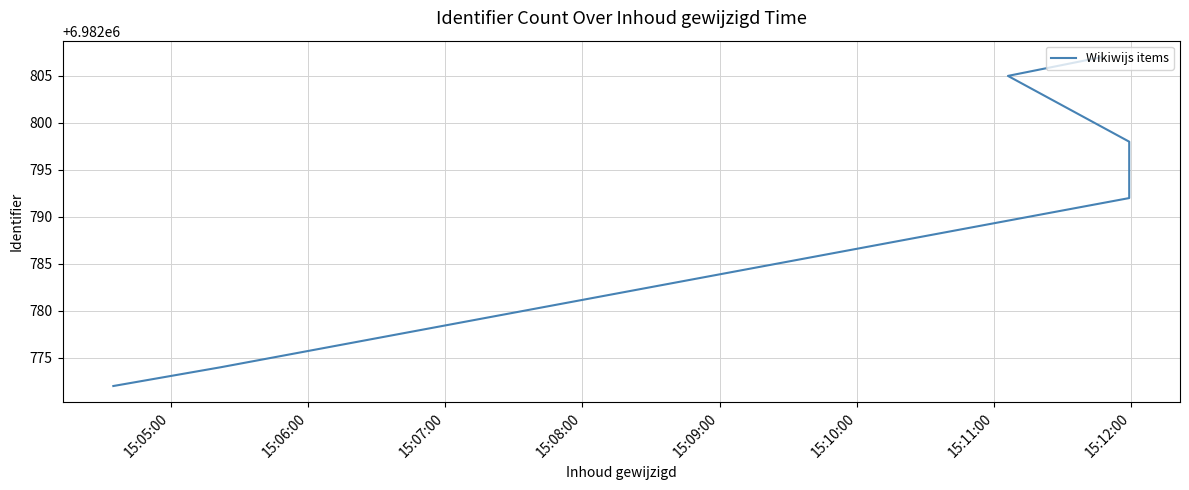

Is it true that the value at 15:08:00 is 9911190?

False